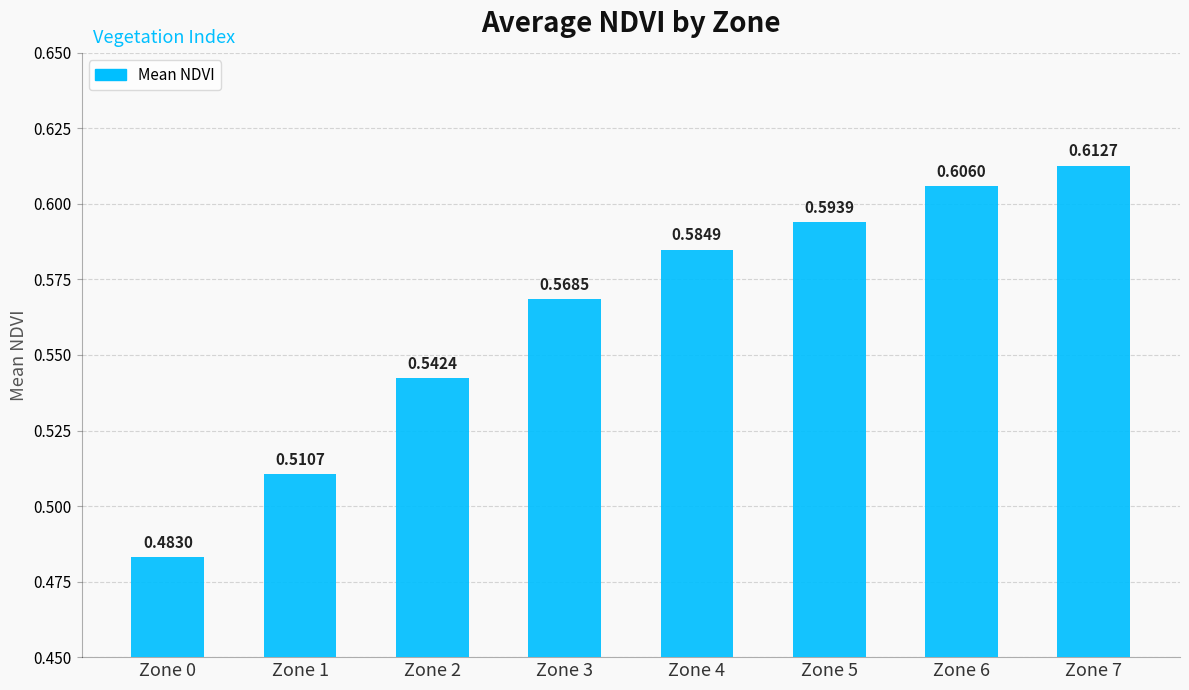

Rank the categories by value from lowest to highest.

Zone 0, Zone 1, Zone 2, Zone 3, Zone 4, Zone 5, Zone 6, Zone 7